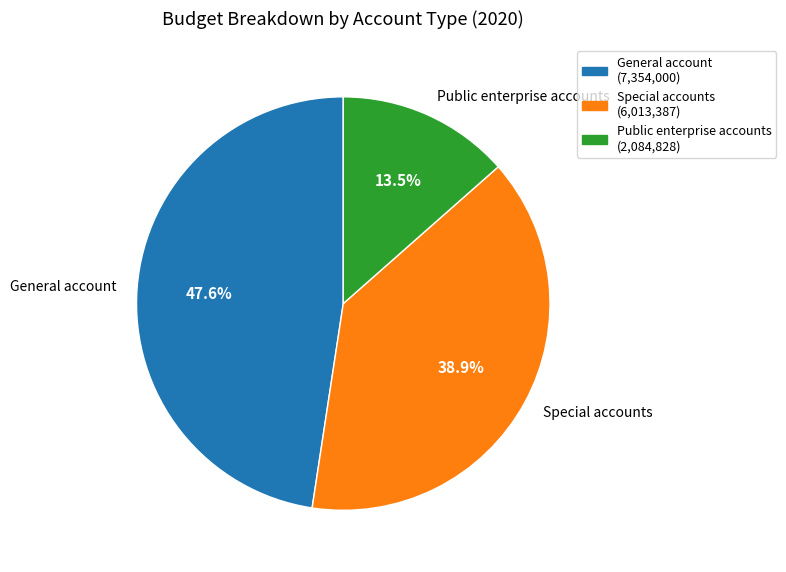

How many slices are in this pie chart?

3